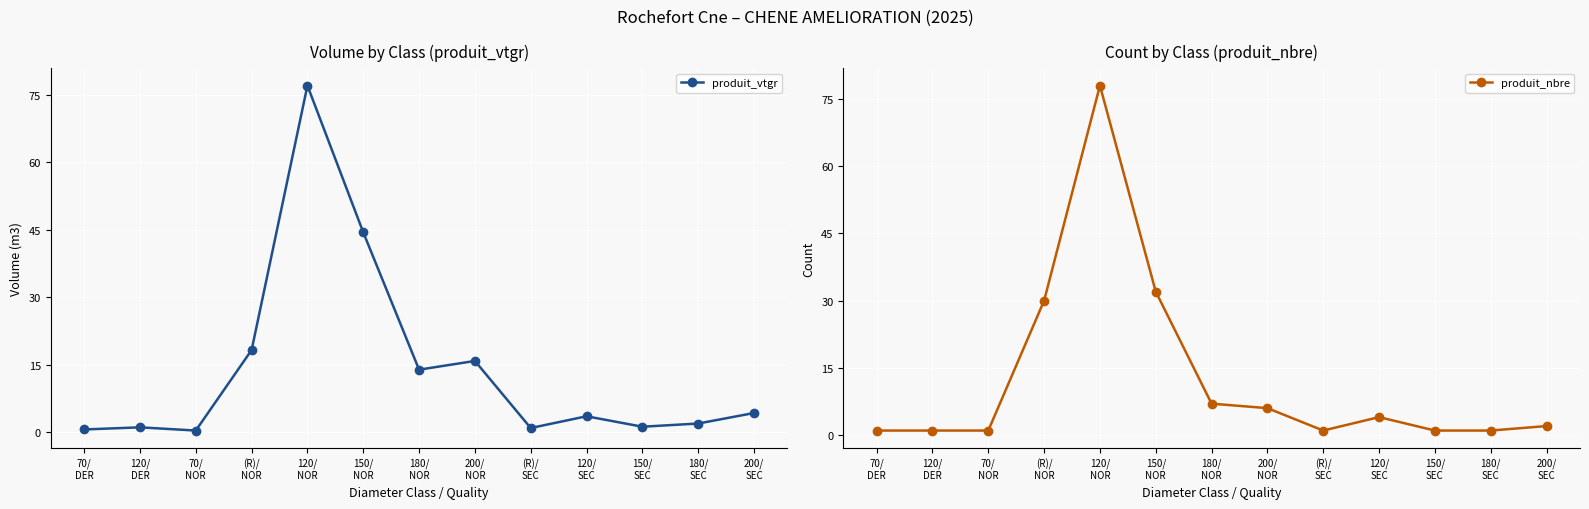

Reading left to right, what are all the values shown in this chart?

produit_vtgr: 0.6	1.0	0.3	18.2	77.0	44.4	13.9	15.8	0.9	3.5	1.2	1.9	4.2
produit_nbre: 1.0	1.0	1.0	30.0	78.0	32.0	7.0	6.0	1.0	4.0	1.0	1.0	2.0